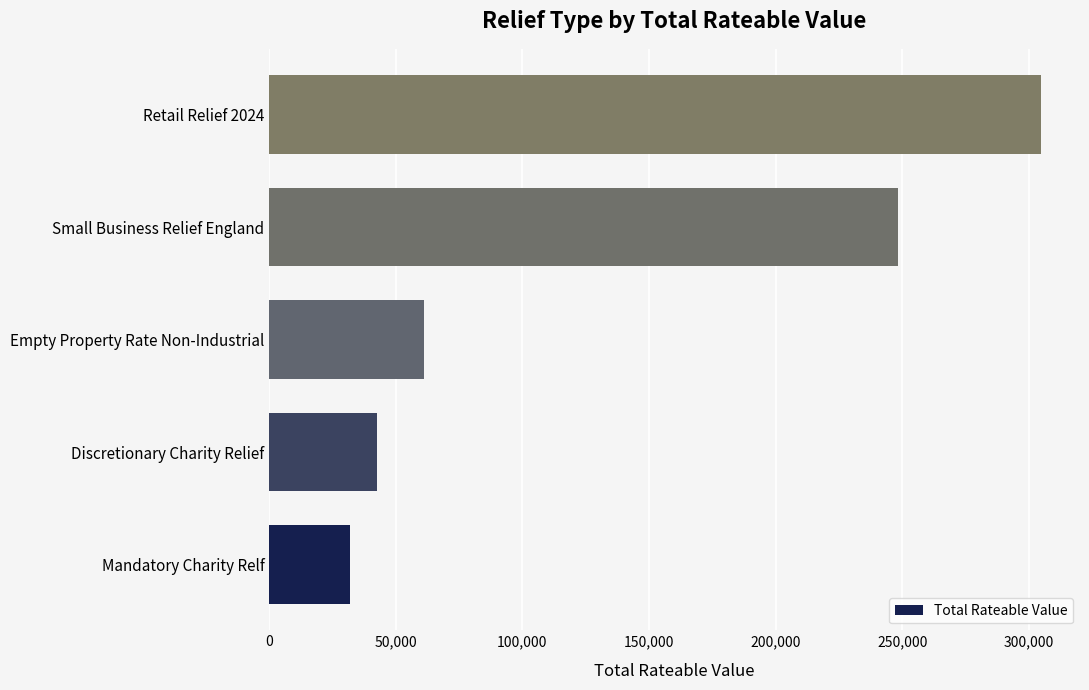

Where is the data nearest to the value 168375?

Small Business Relief England